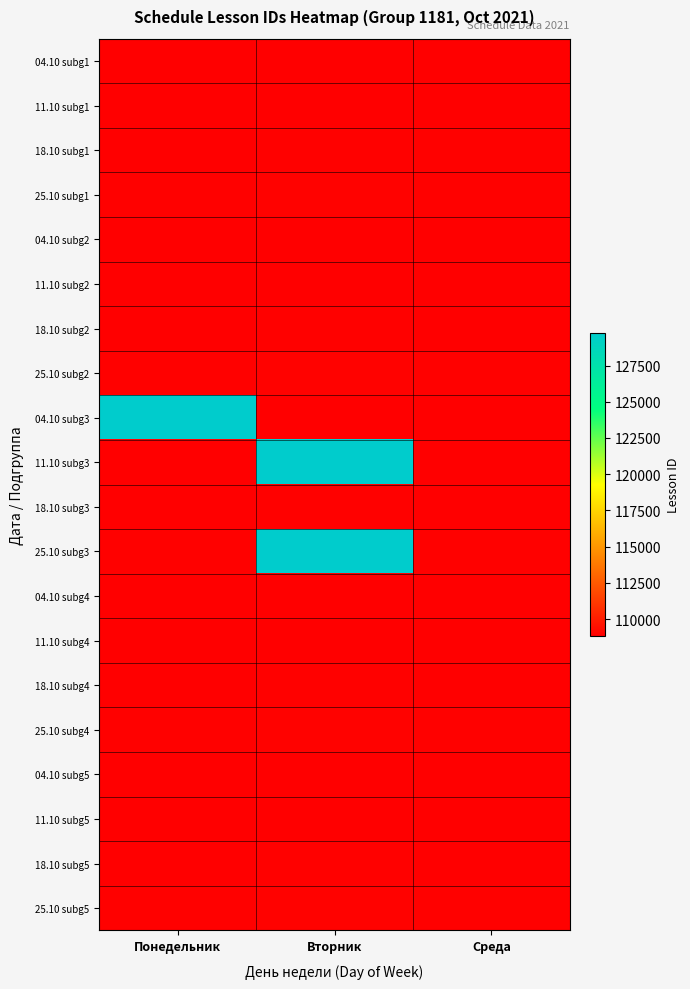

Rank the series by their maximum value, from highest to lowest.

04.10 subg3, 11.10 subg3, 25.10 subg3, 25.10 subg1, 25.10 subg2, 25.10 subg5, 25.10 subg4, 18.10 subg4, 18.10 subg5, 18.10 subg2, 18.10 subg3, 18.10 subg1, 11.10 subg1, 11.10 subg4, 11.10 subg5, 11.10 subg2, 04.10 subg1, 04.10 subg2, 04.10 subg5, 04.10 subg4